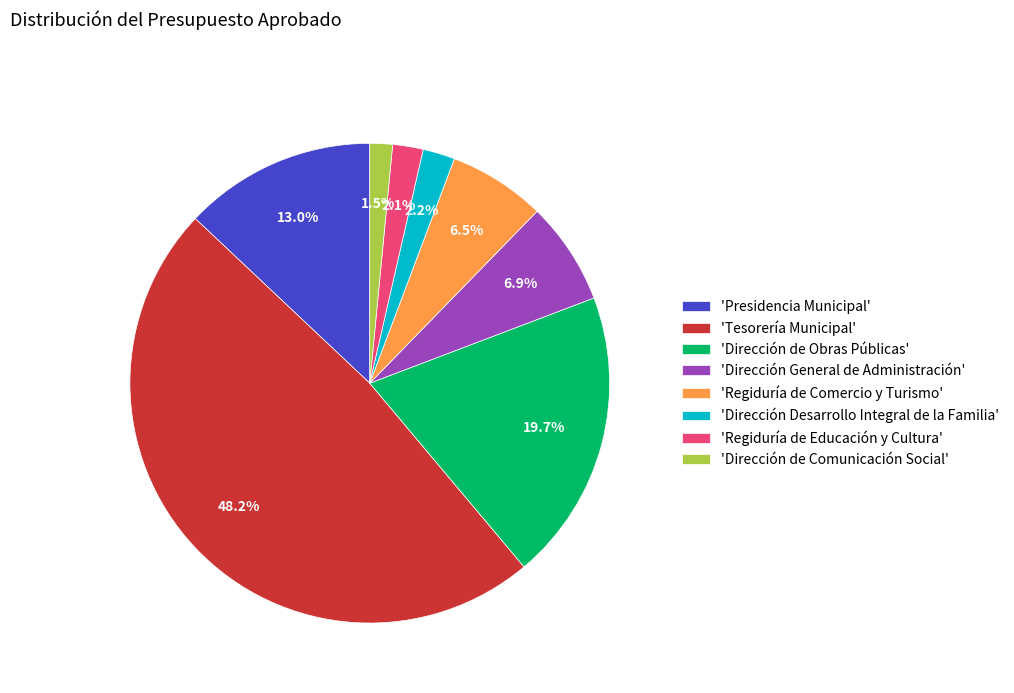

Does 'Dirección General de Administración' represent more than half of the total?

No